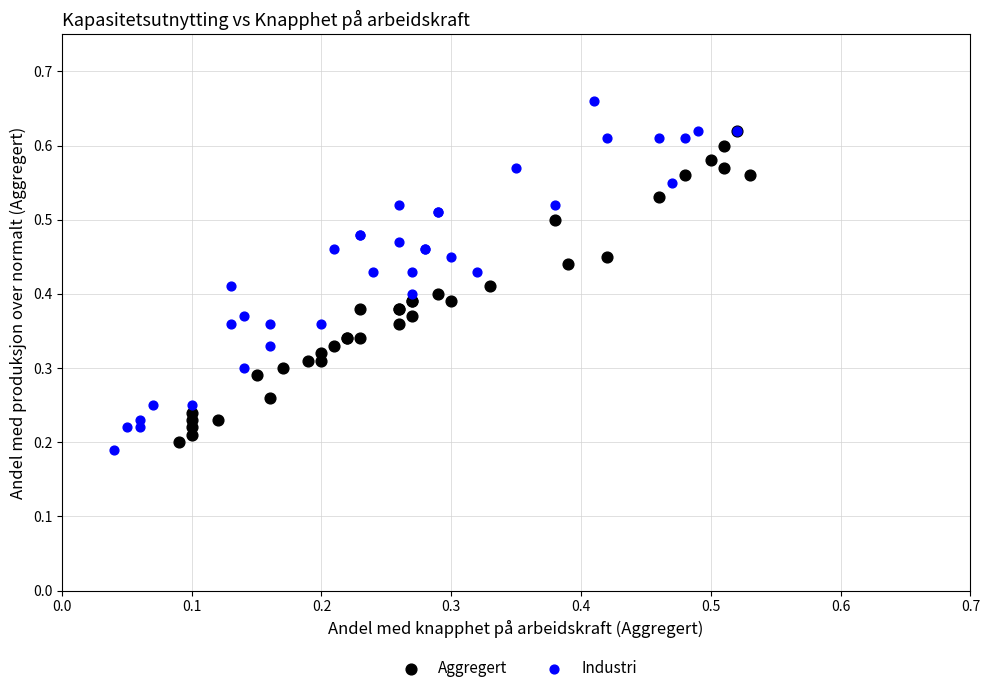

Which series has the widest spread of Y values?

Industri